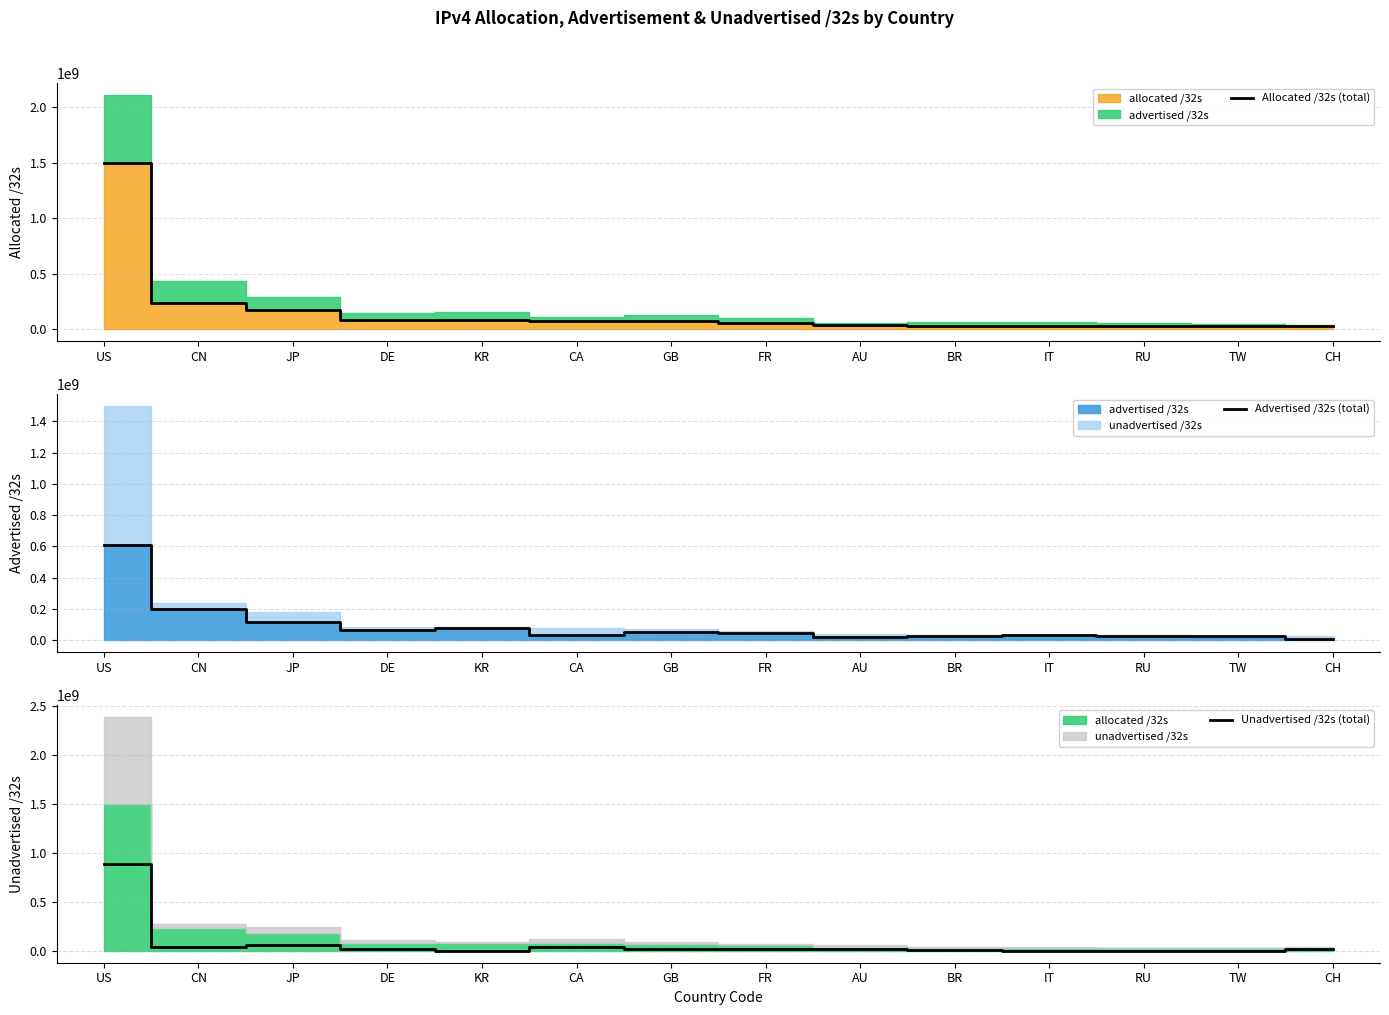

What is the label of the 7th point from the right?

FR